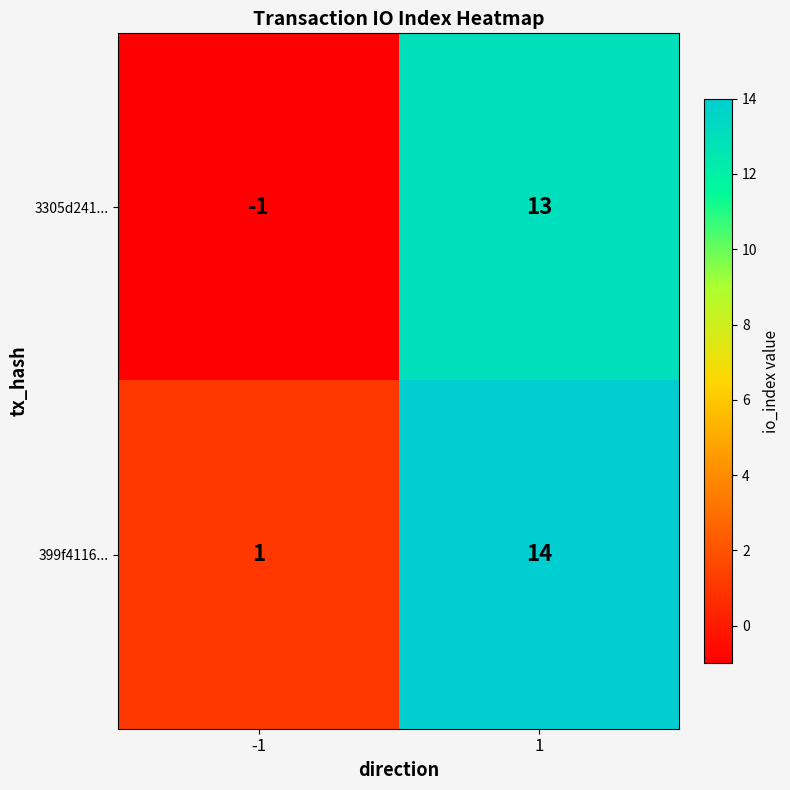

Reading left to right, transcribe all the data shown in this chart.

3305d241...: -1=-1	1=13
399f4116...: -1=1	1=14